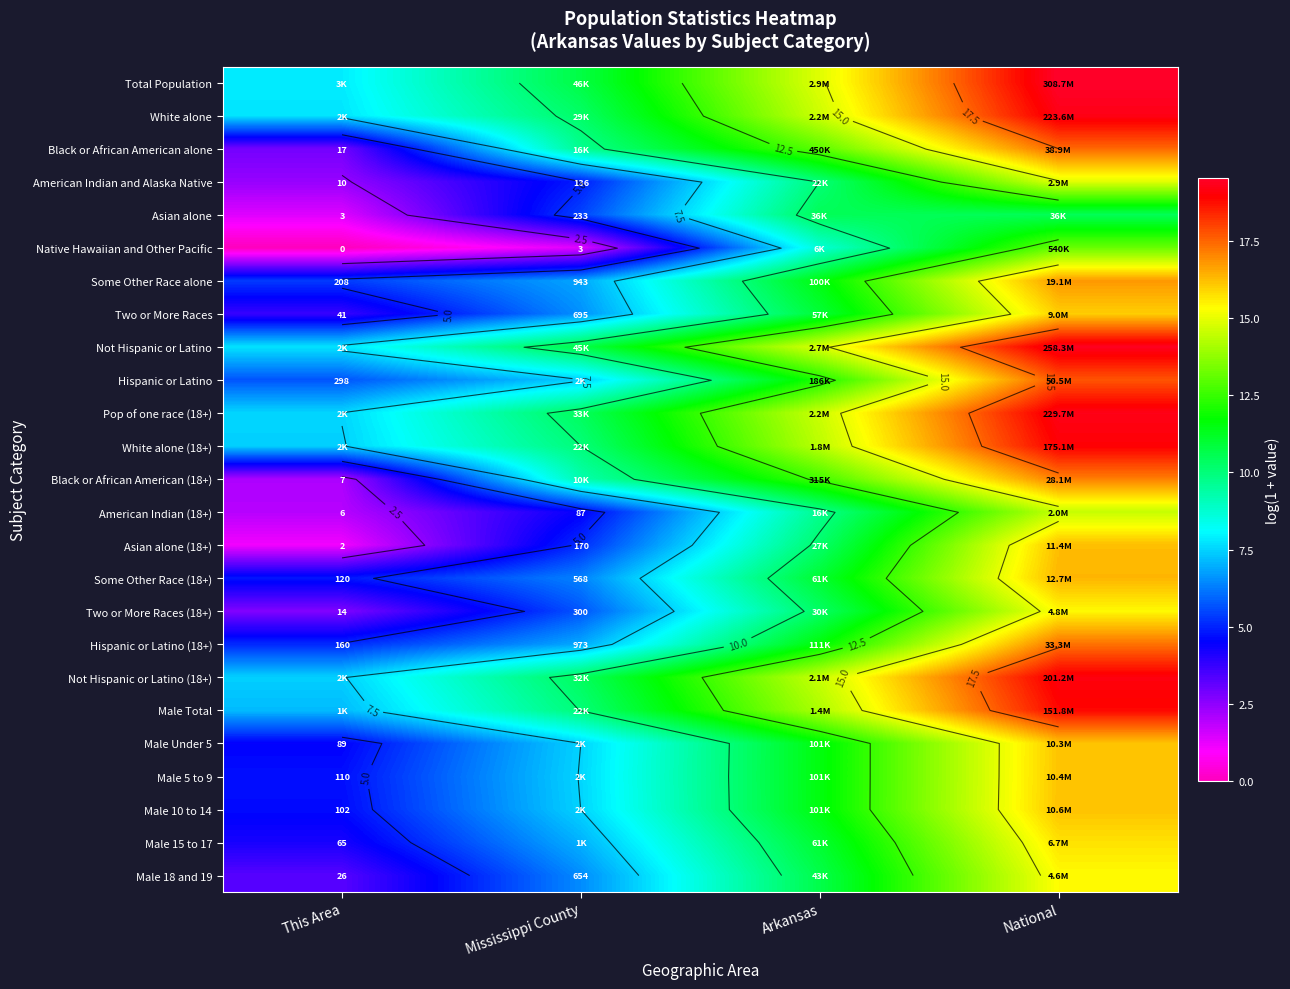

At which label does Hispanic or Latino (18+) reach its minimum?

This Area